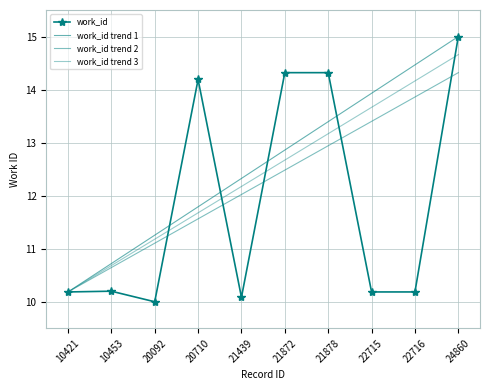

Rank the categories by value from highest to lowest.

24860, 21872, 21878, 20710, 10453, 10421, 22715, 22716, 21439, 20092